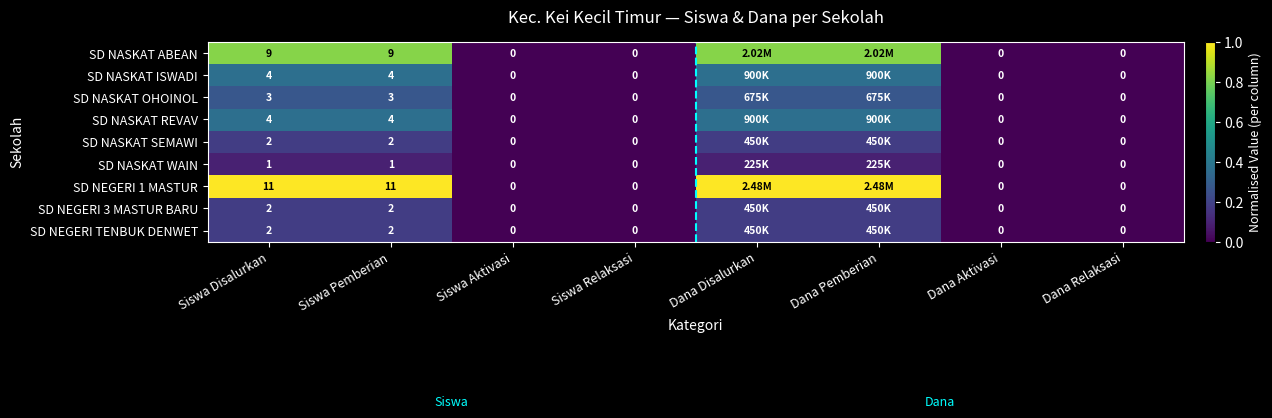

Is the value of SD NASKAT SEMAWI at Siswa Pemberian greater than the value of SD NEGERI 1 MASTUR at Dana Aktivasi?

Yes